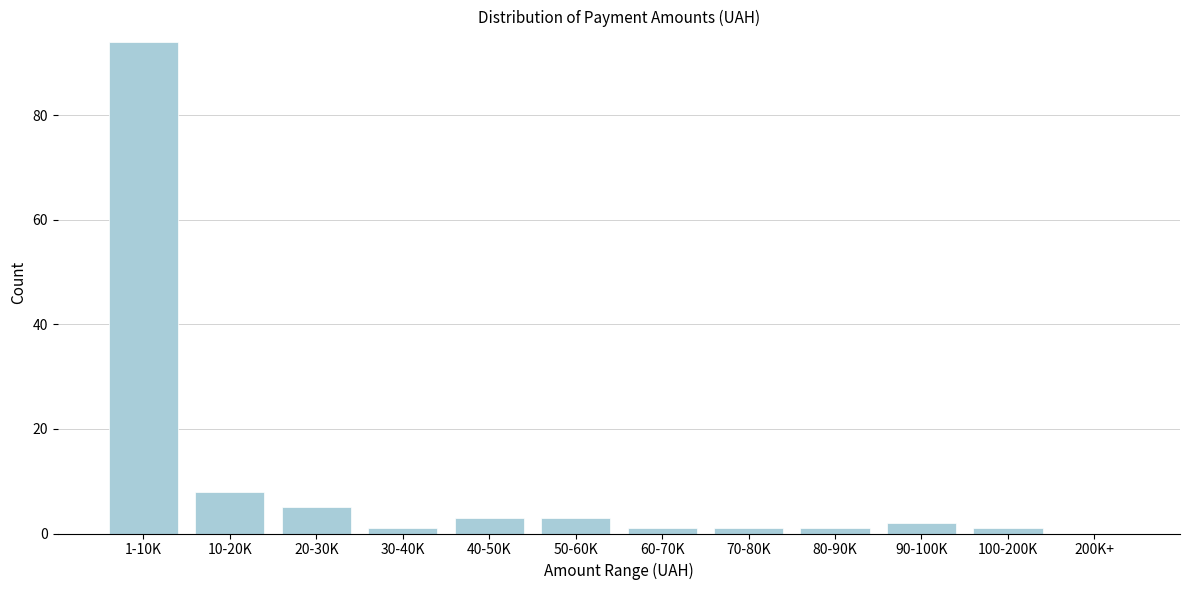

Reading left to right, what are all the values shown in this chart?

1-10K=94	10-20K=8	20-30K=5	30-40K=1	40-50K=3	50-60K=3	60-70K=1	70-80K=1	80-90K=1	90-100K=2	100-200K=1	200K+=0